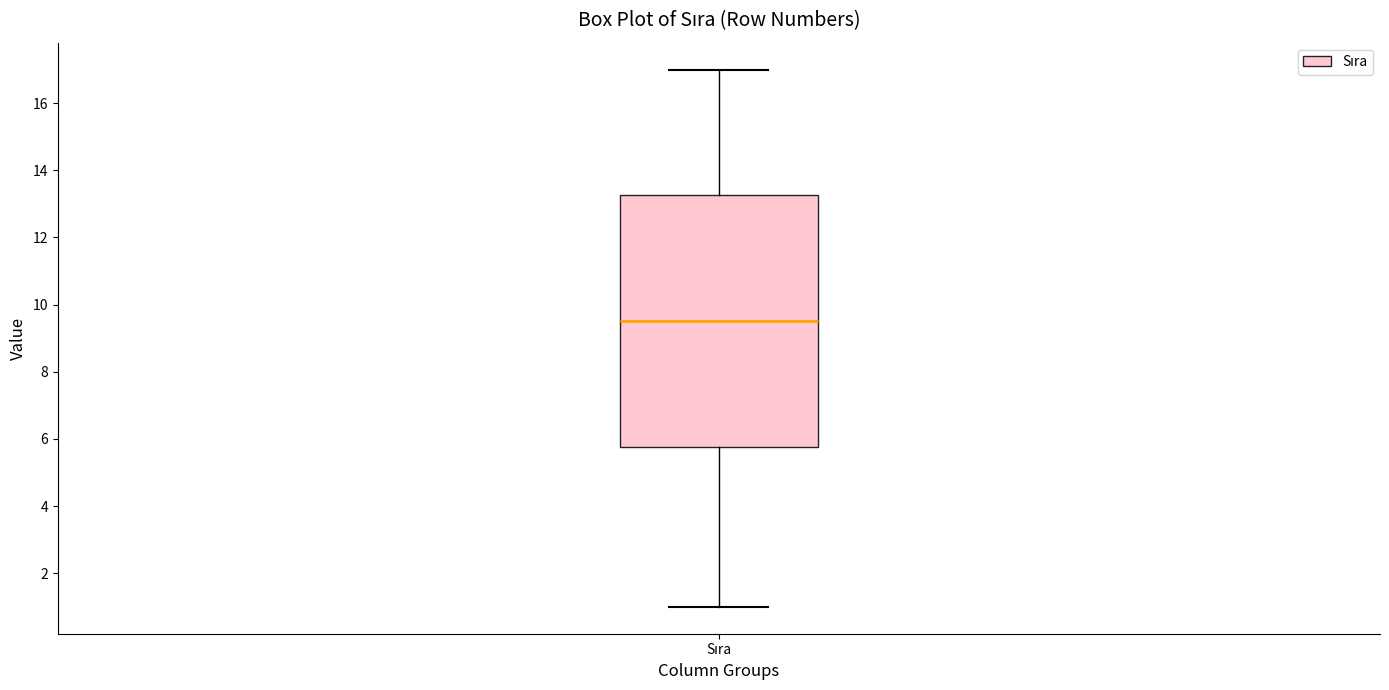

Where is the lower edge of the box for Sıra on the y-axis? The values are not printed on the chart, so give them approximately, as read against the axis.

5.8